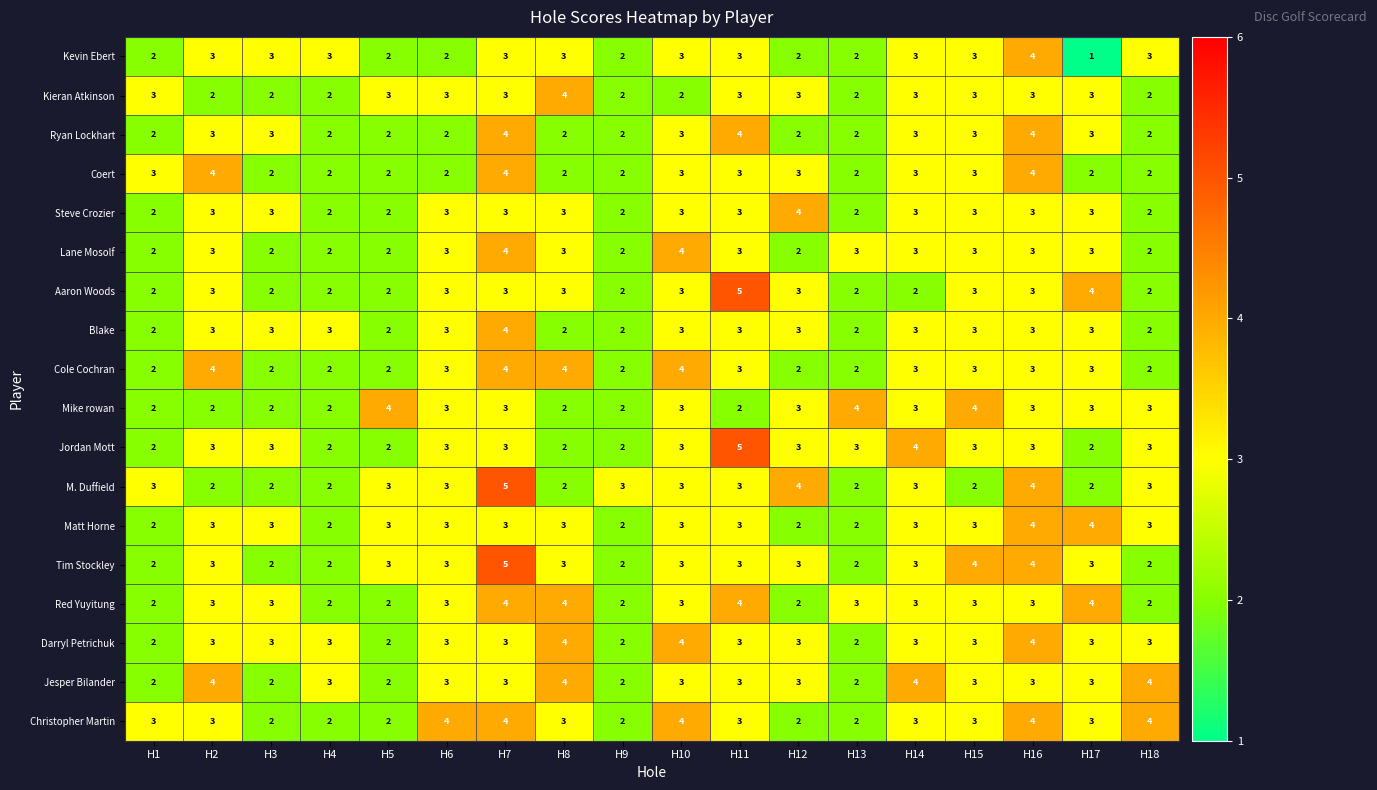

What is the average value of the Cole Cochran series?

3